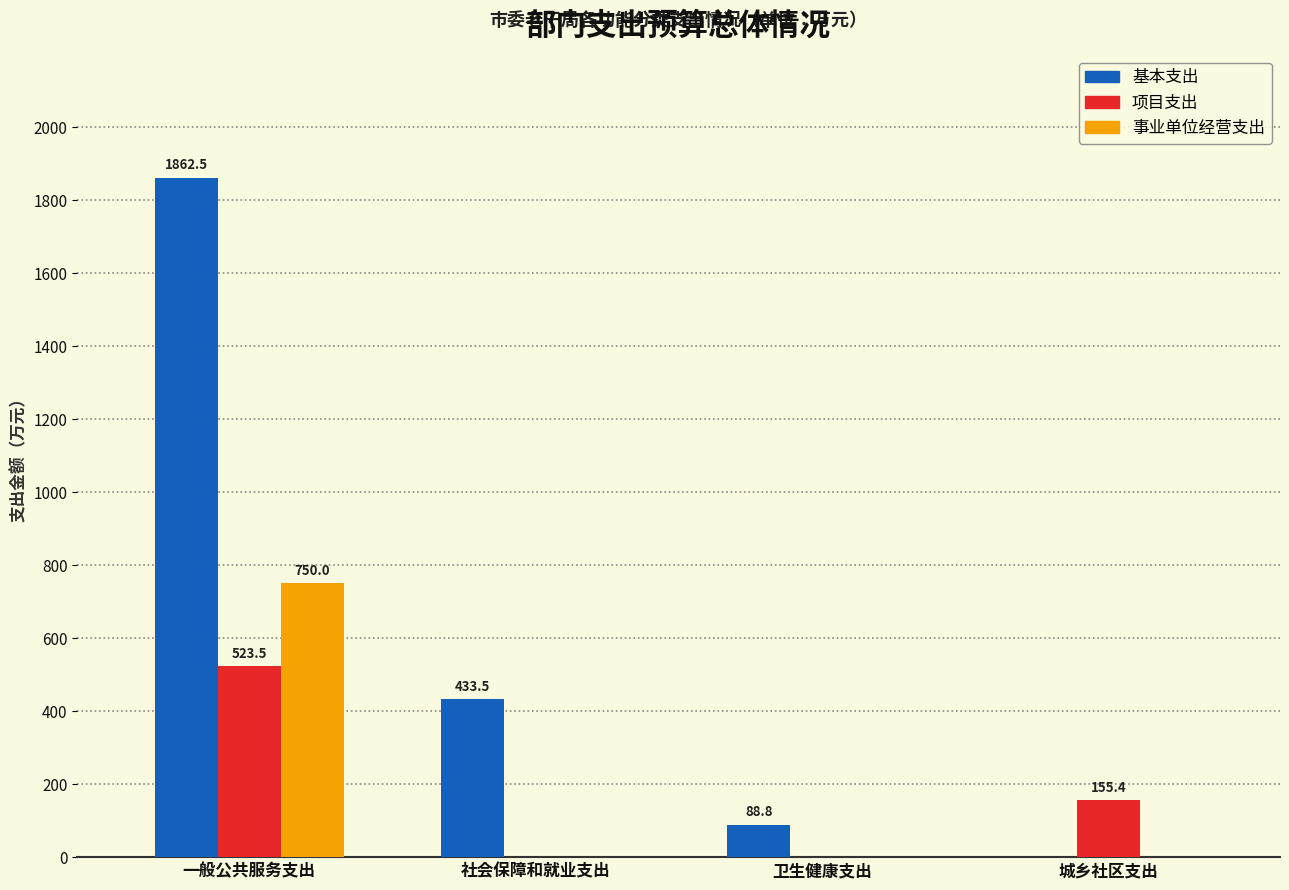

How many values in the 事业单位经营支出 series exceed 0?

1